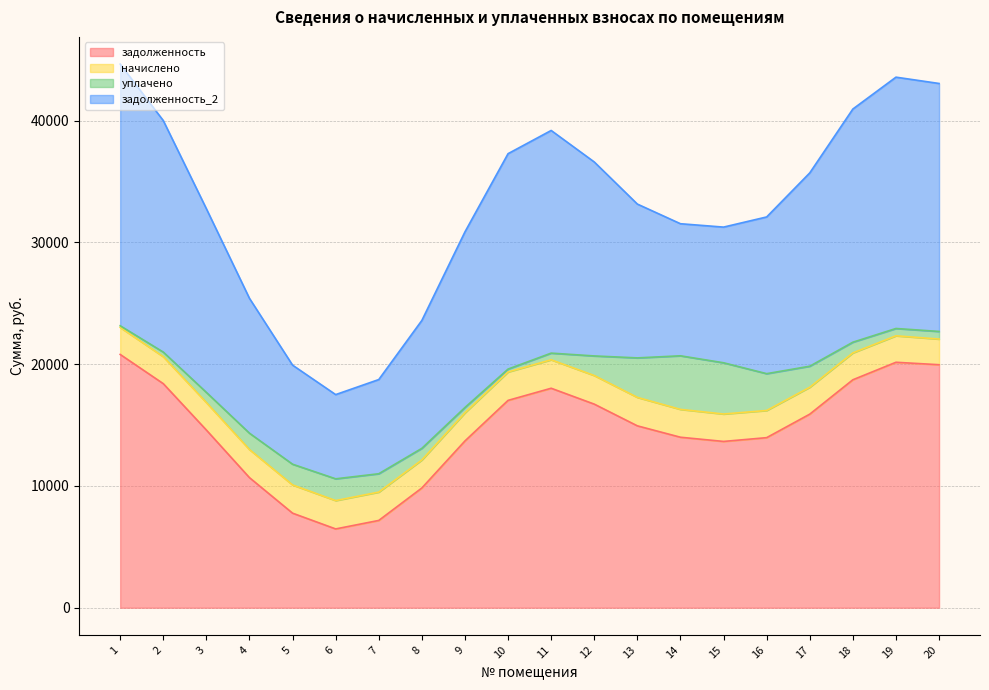

What is the total value across all series at 5?

19923.5